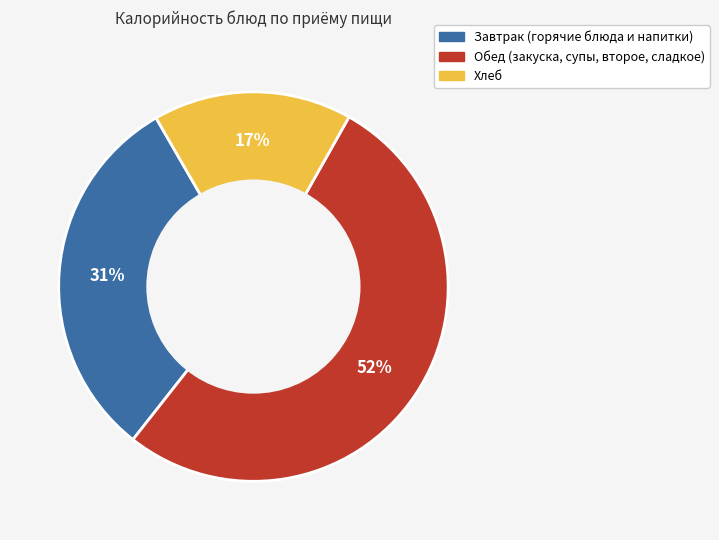

To the nearest percent, what is the average slice percentage?

33%